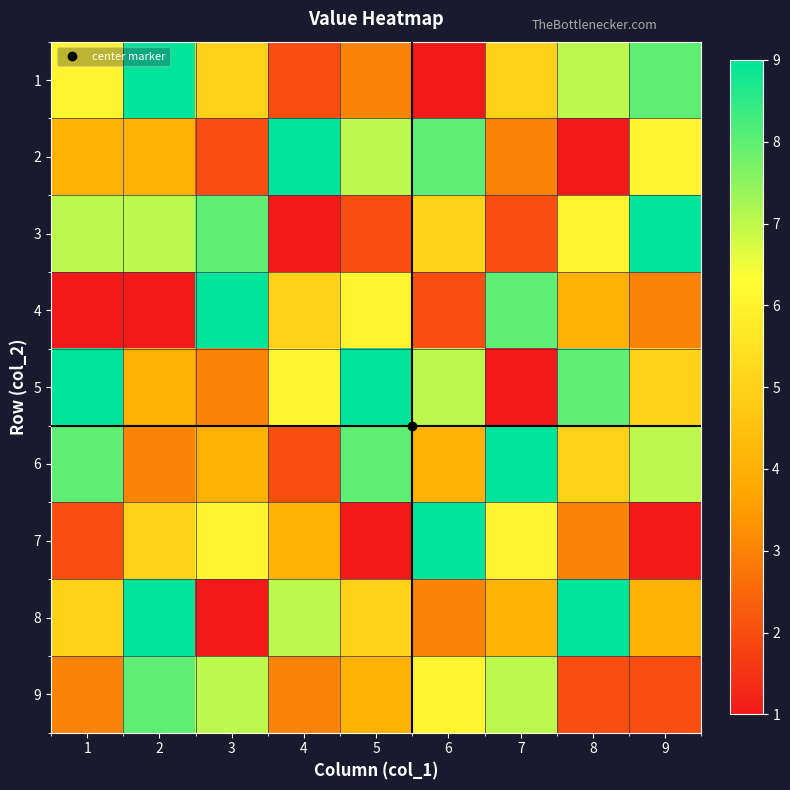

Reading right to left, list all the values displayed in this chart.

1: 9=8	8=7	7=5	6=1	5=3	4=2	3=5	2=9	1=6
2: 9=6	8=1	7=3	6=8	5=7	4=9	3=2	2=4	1=4
3: 9=9	8=6	7=2	6=5	5=2	4=1	3=8	2=7	1=7
4: 9=3	8=4	7=8	6=2	5=6	4=5	3=9	2=1	1=1
5: 9=5	8=8	7=1	6=7	5=9	4=6	3=3	2=4	1=9
6: 9=7	8=5	7=9	6=4	5=8	4=2	3=4	2=3	1=8
7: 9=1	8=3	7=6	6=9	5=1	4=4	3=6	2=5	1=2
8: 9=4	8=9	7=4	6=3	5=5	4=7	3=1	2=9	1=5
9: 9=2	8=2	7=7	6=6	5=4	4=3	3=7	2=8	1=3